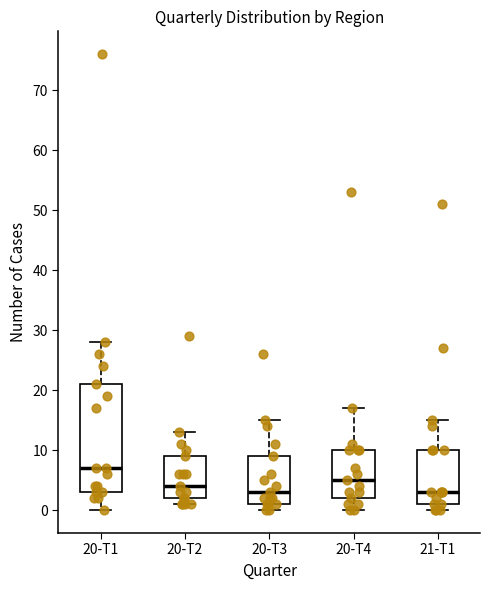

Which box is the tallest, from its lower edge to its upper edge?

20-T1